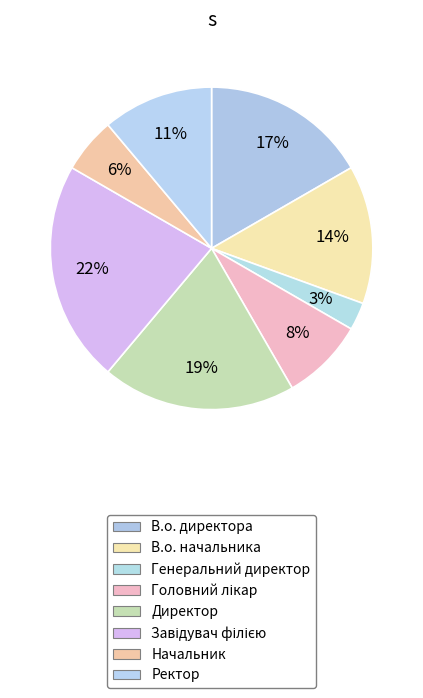

To the nearest percent, what percentage of the pie is В.о. начальника?

14%